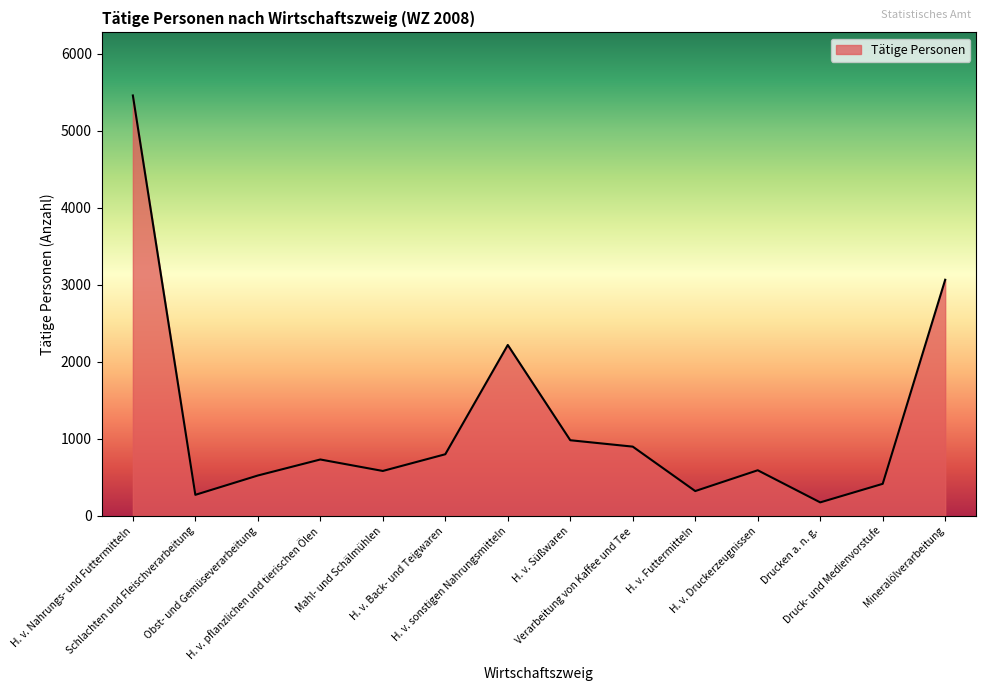

Where is the first local maximum?

H. v. pflanzlichen und tierischen Ölen